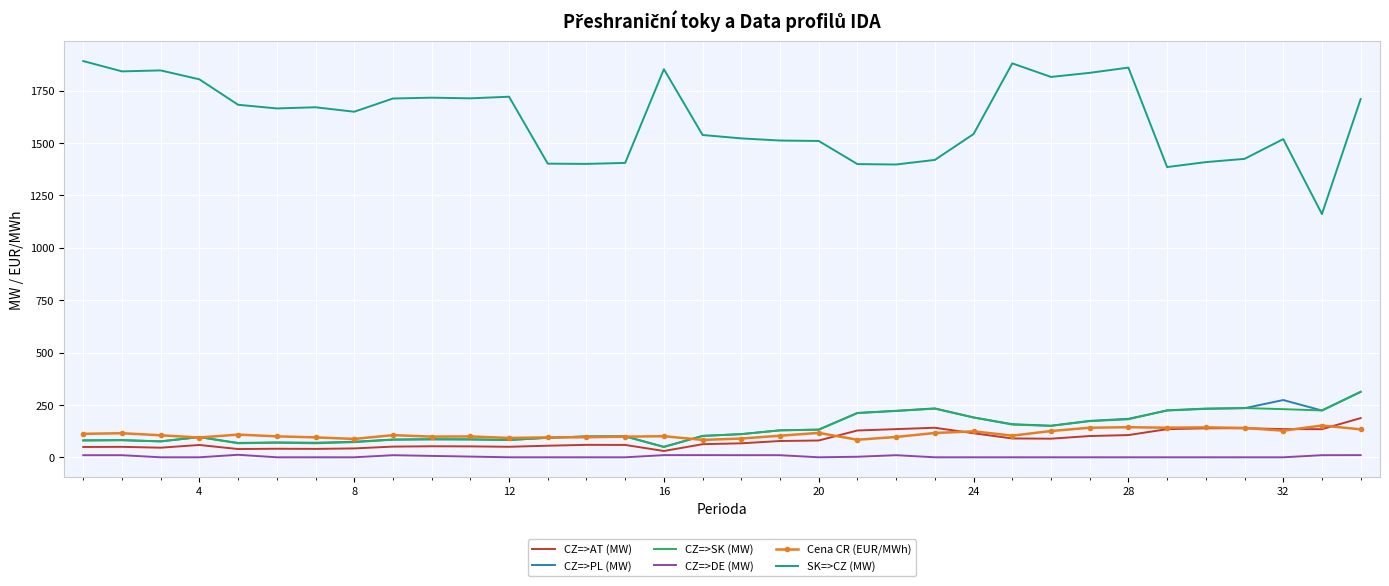

Which series has the largest total across all categories?

SK=>CZ (MW)